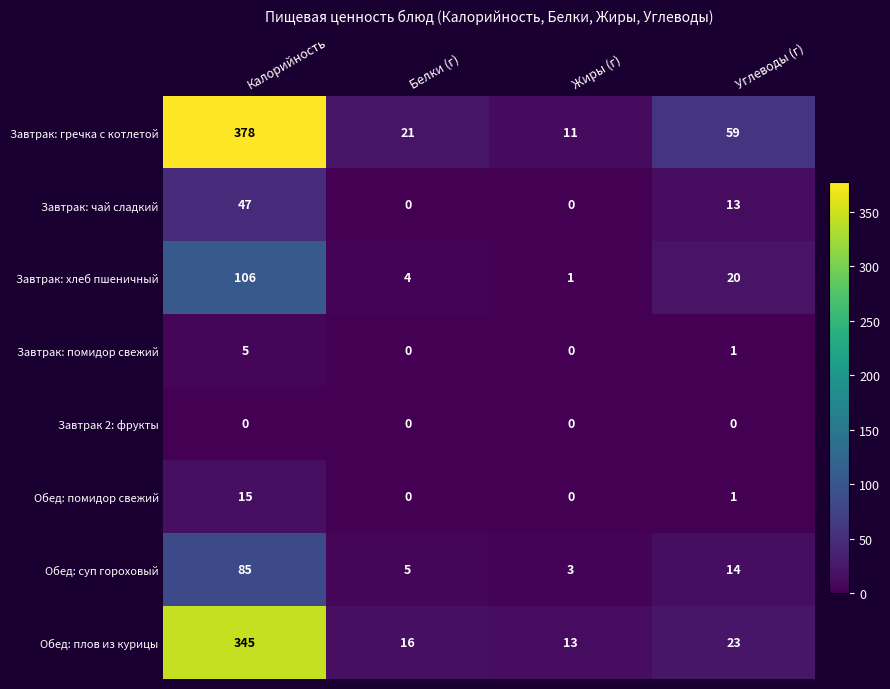

The Обед: помидор свежий series shows 0 at Белки (г). True or false?

True